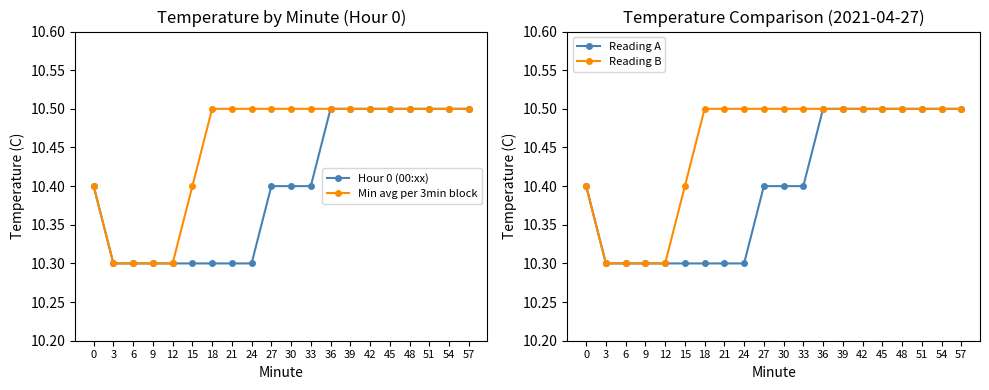

True or false: Reading A has more than 0 points higher than both neighbors.

False